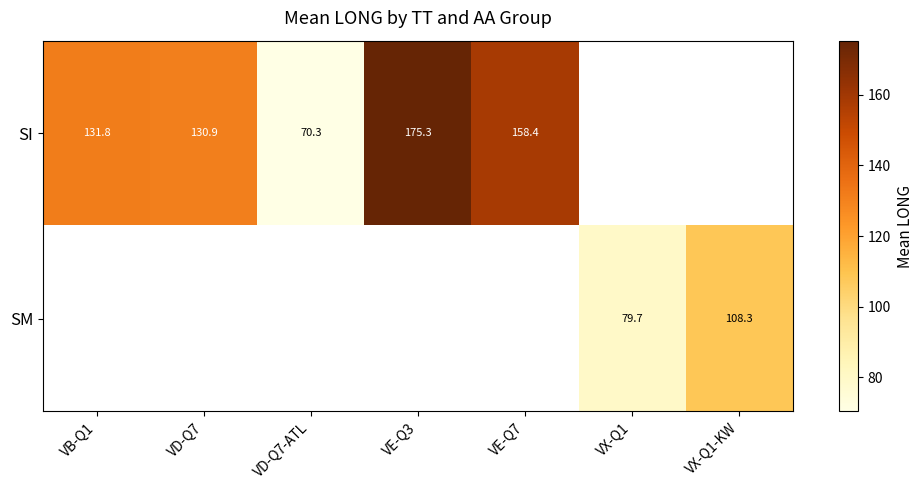

What is the sum of the SI values at VD-Q7-ATL and VB-Q1?

202.1